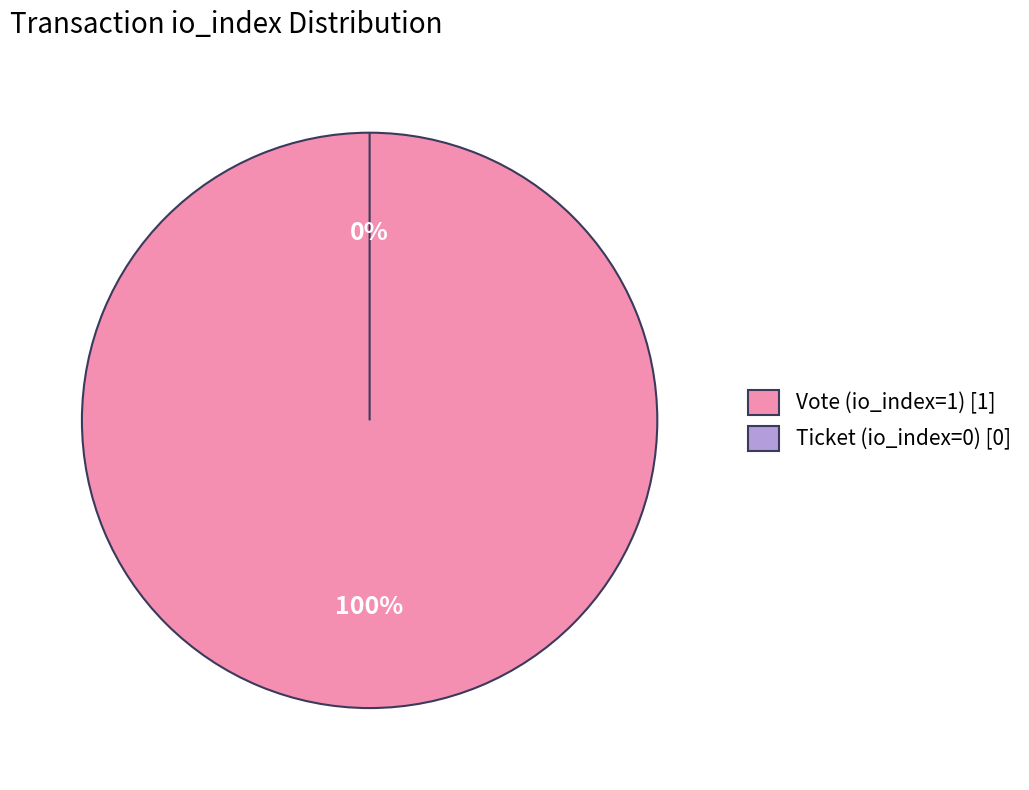

True or false: Vote (io_index=1) accounts for 99% of the total.

False